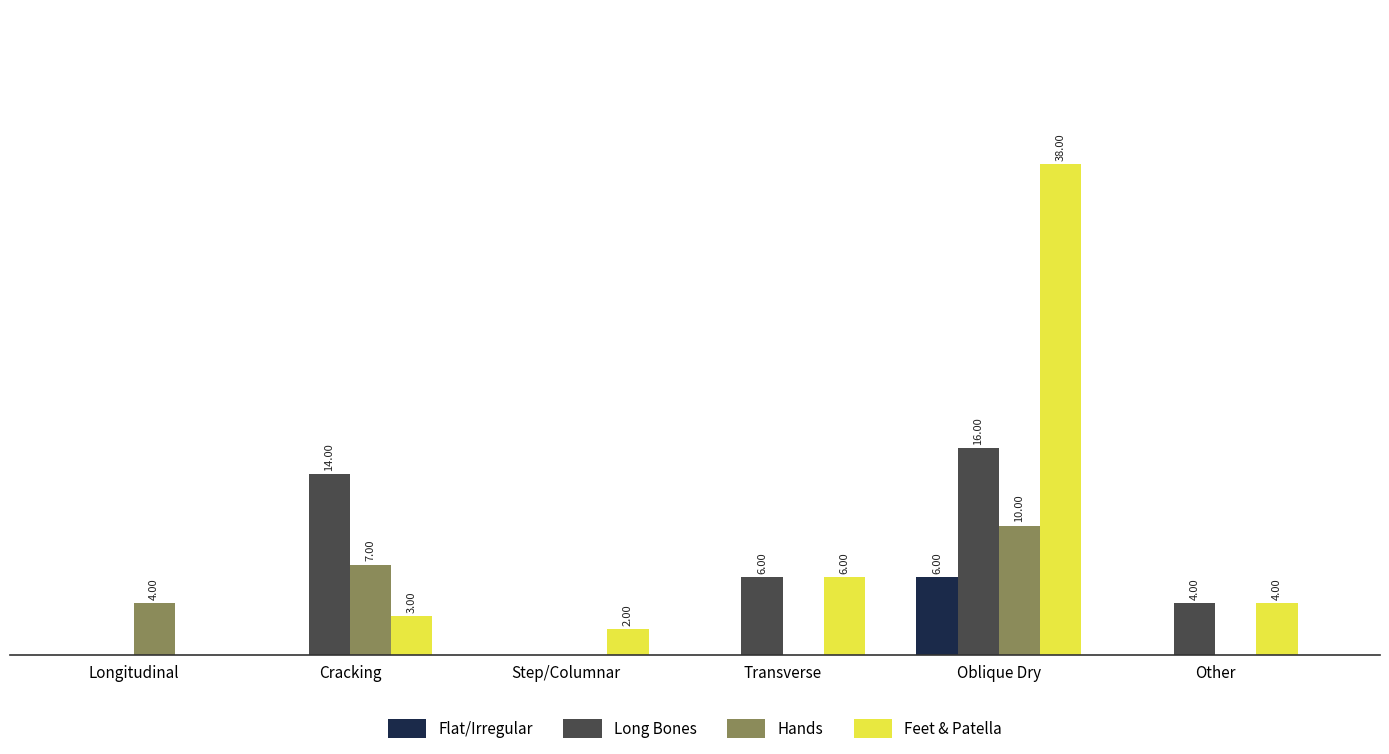

Which category has the highest value across all series?

Oblique Dry